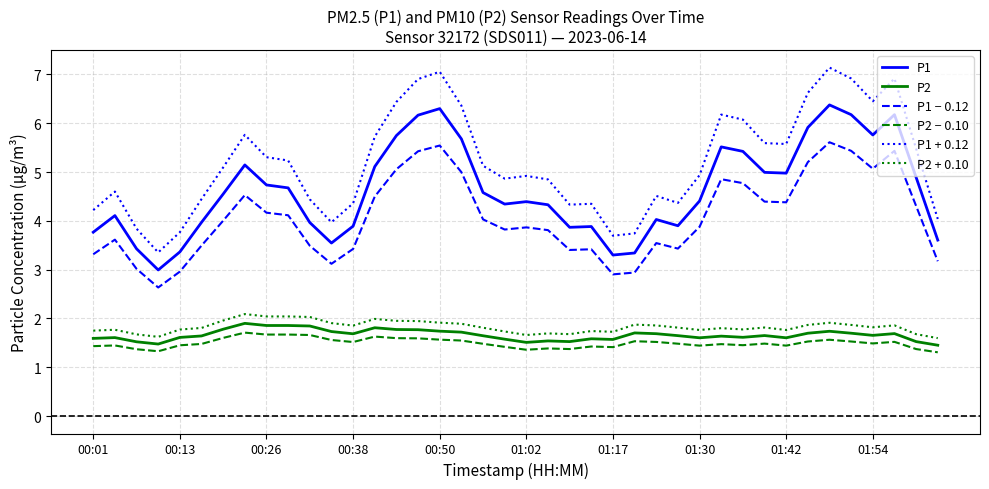

Rank the series by their maximum value, from highest to lowest.

P1 + 0.12, P1, P1 − 0.12, P2 + 0.10, P2, P2 − 0.10